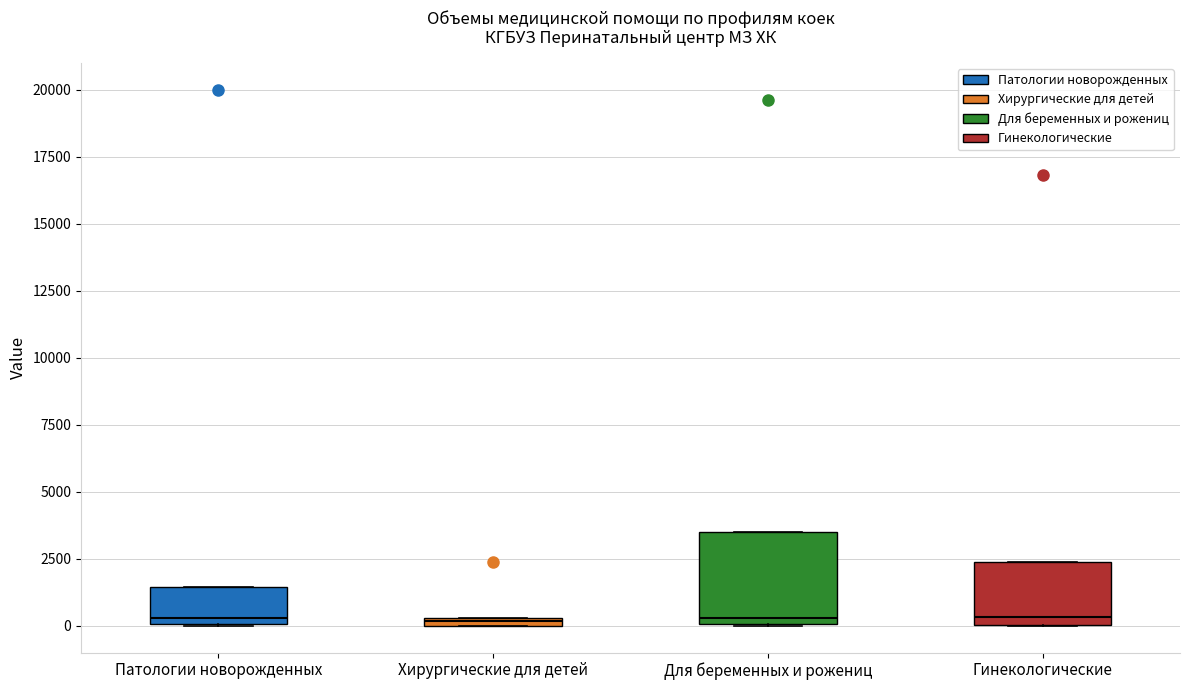

Comparing the boxes themselves (not the whiskers), which one is the tallest?

Для беременных и рожениц